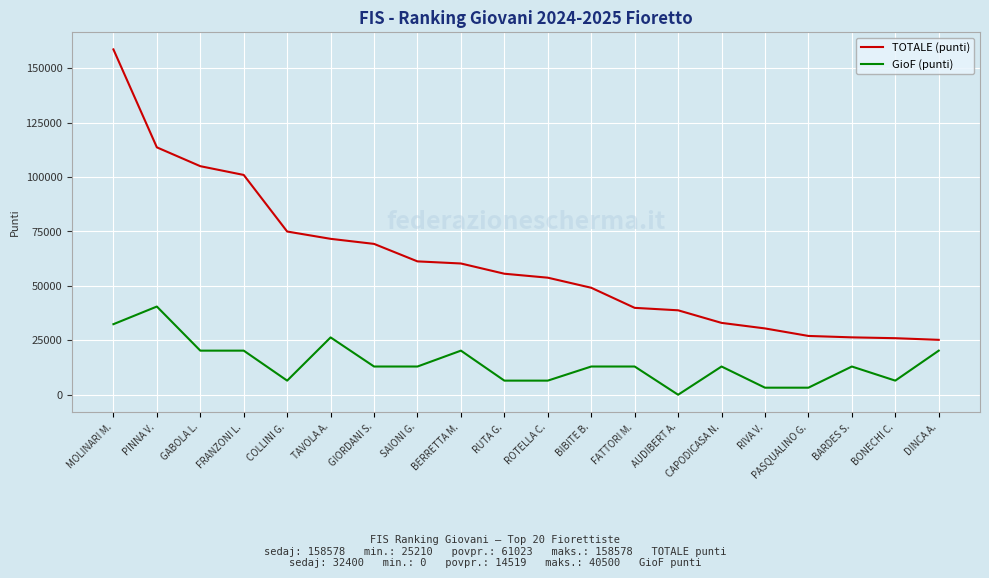

Rank the series by their average value, from highest to lowest.

TOTALE (punti), GioF (punti)